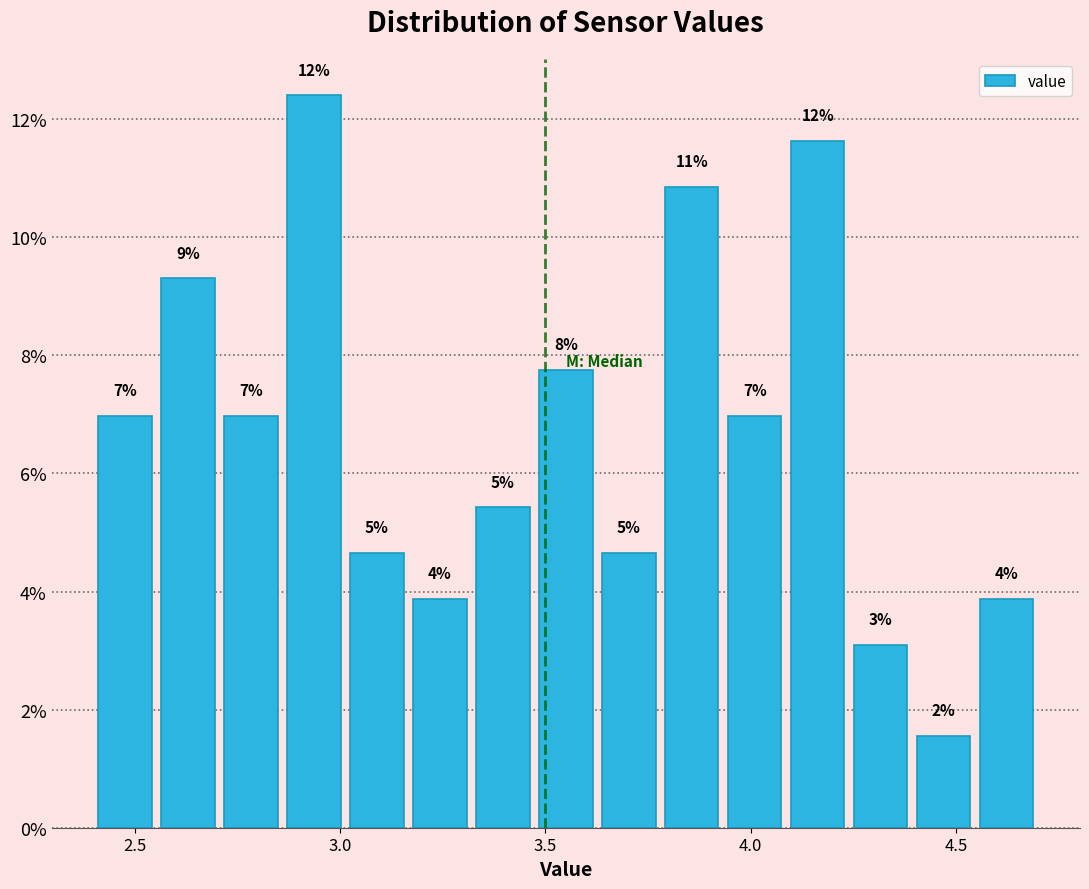

Around what value on the x-axis is the tallest bar? Give the approximate position of its centre, as read against the axis.

2.95